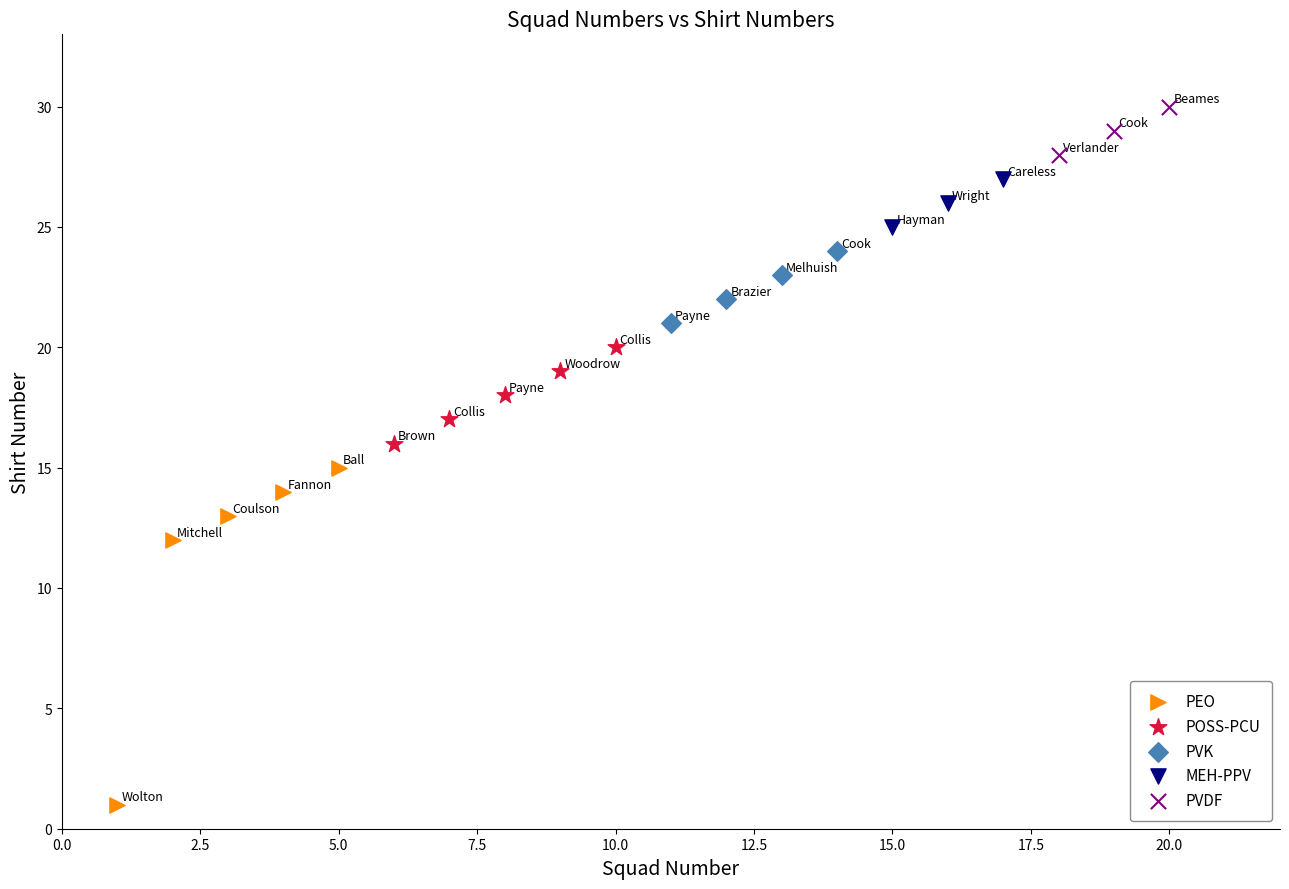

Which series reaches the minimum Y coordinate?

PEO